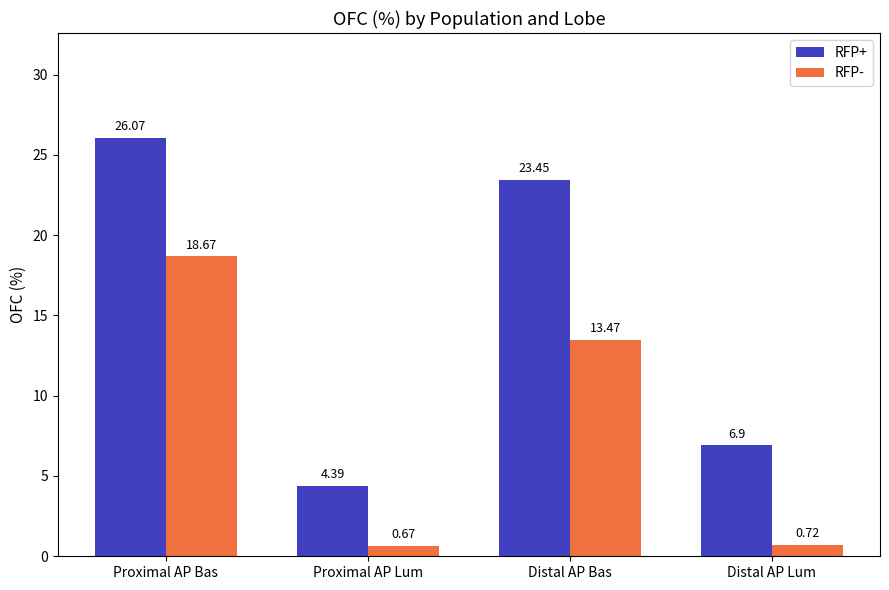

What is the difference between the RFP+ values at Proximal AP Lum and Distal AP Lum?

2.5